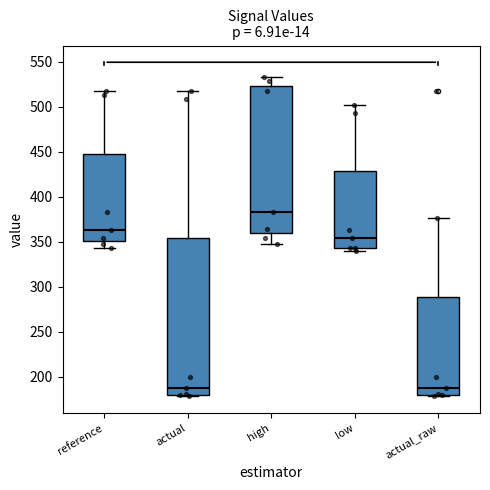

Which box is the tallest, from its lower edge to its upper edge?

actual